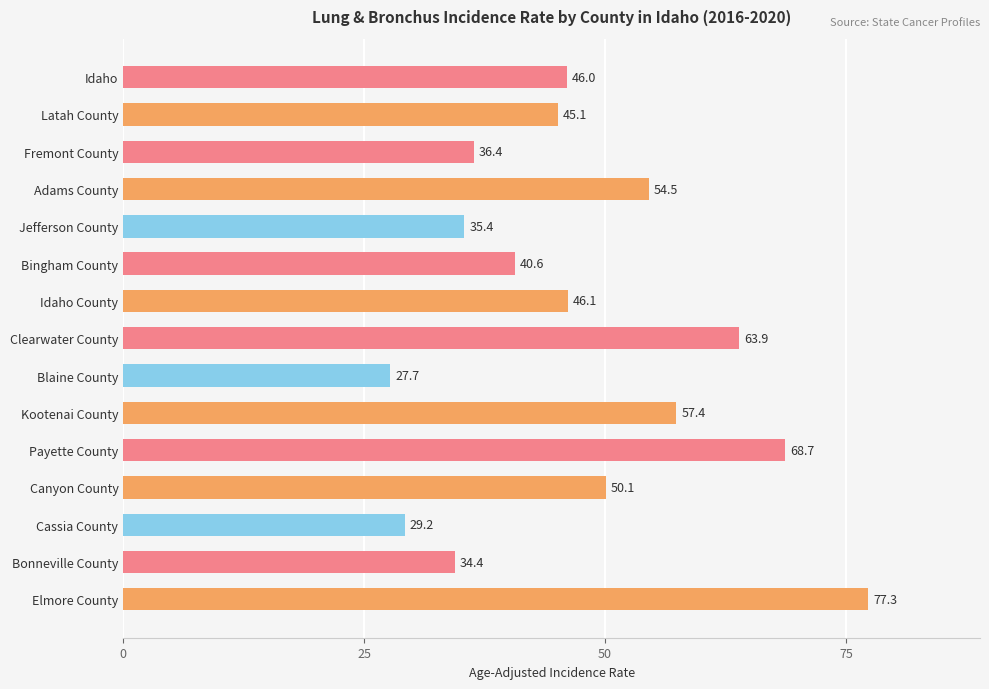

Which category has the lowest value across all series?

Blaine County